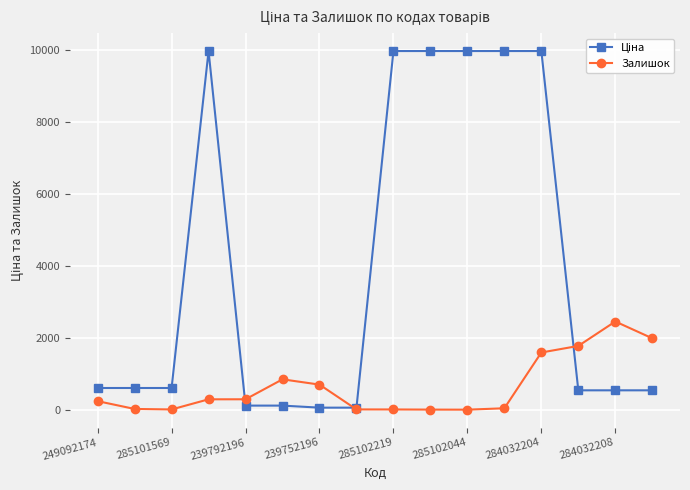

At how many categories does at least one series exceed 4676?

6